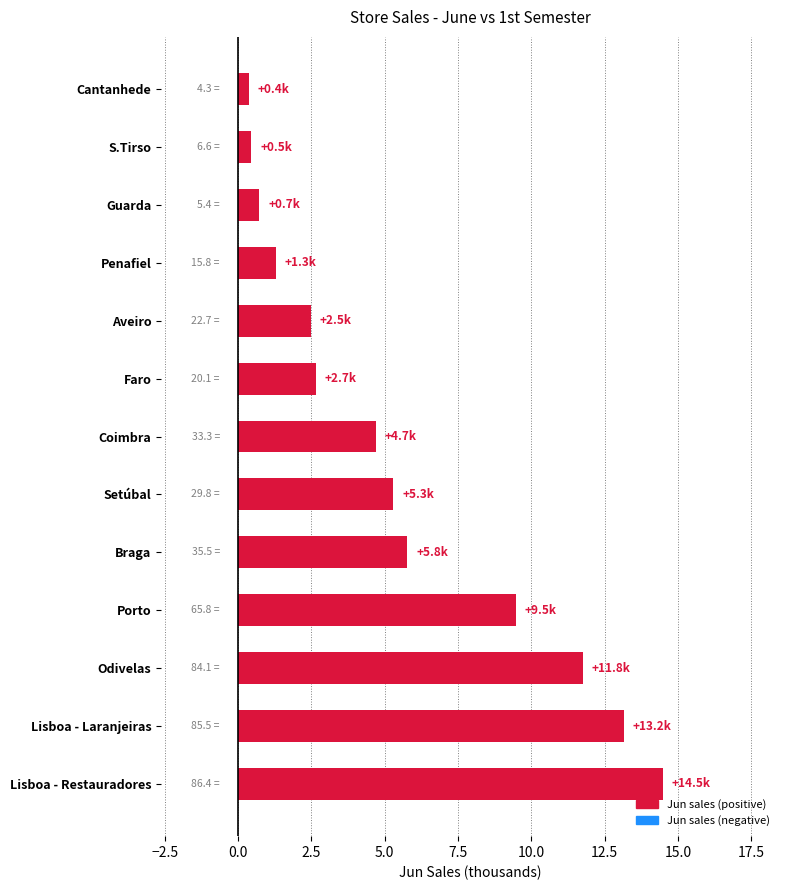

What value does the data have at Coimbra?

4.7